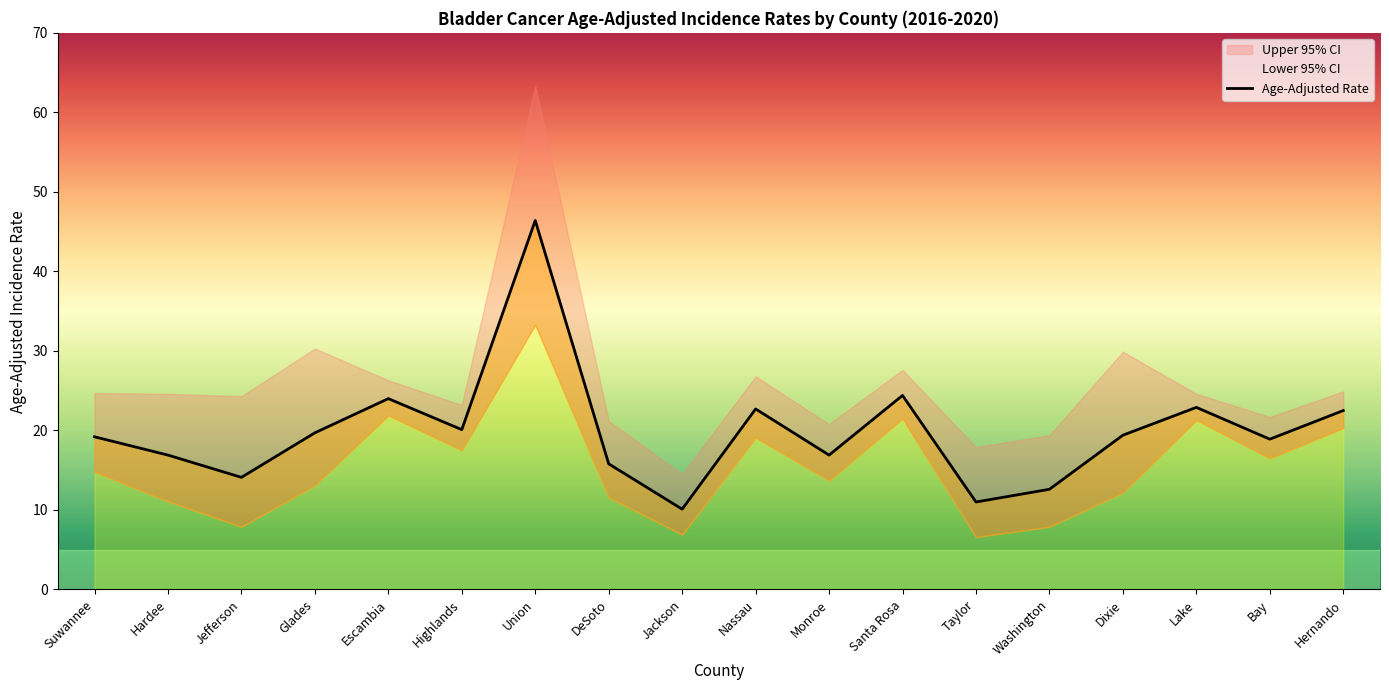

What is the label of the 12th point from the right?

Union